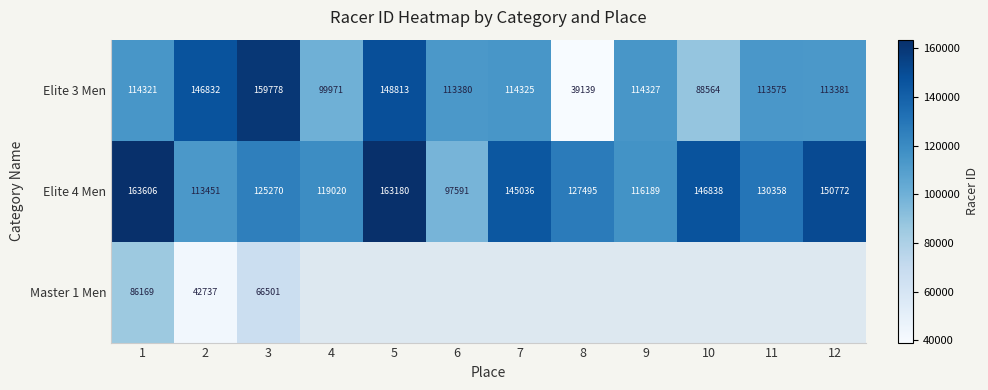

Which category has the lowest value across all series?

8